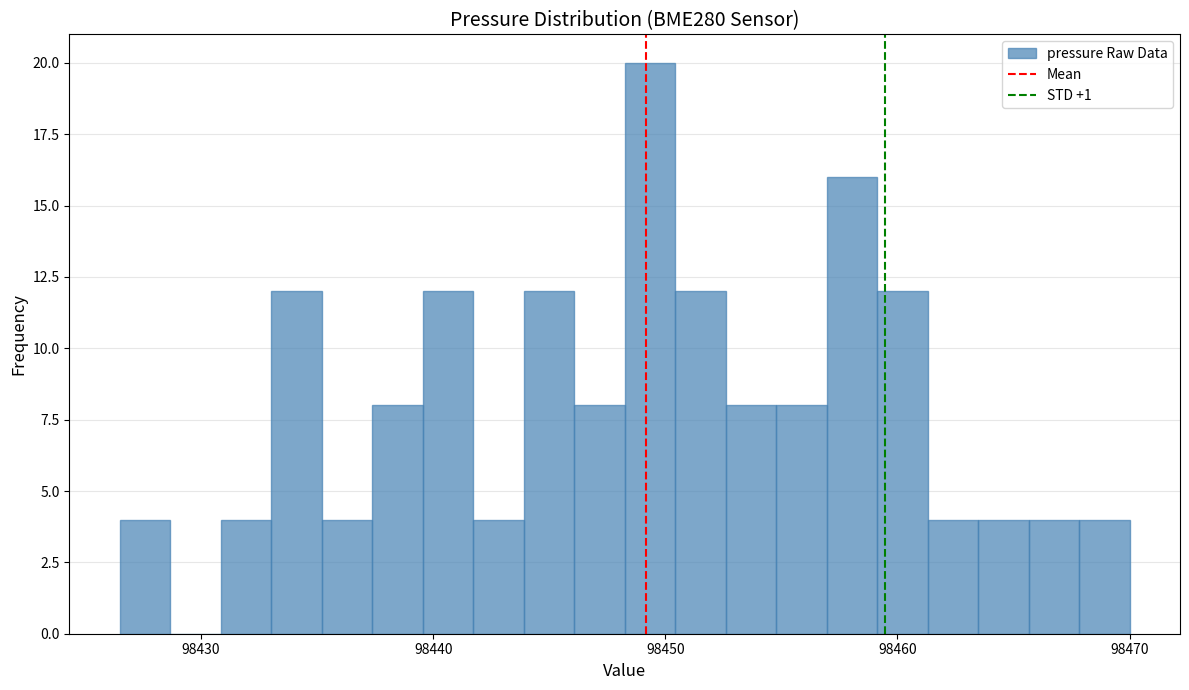

Around what value on the x-axis is the tallest bar? Give the approximate position of its centre, as read against the axis.

98449